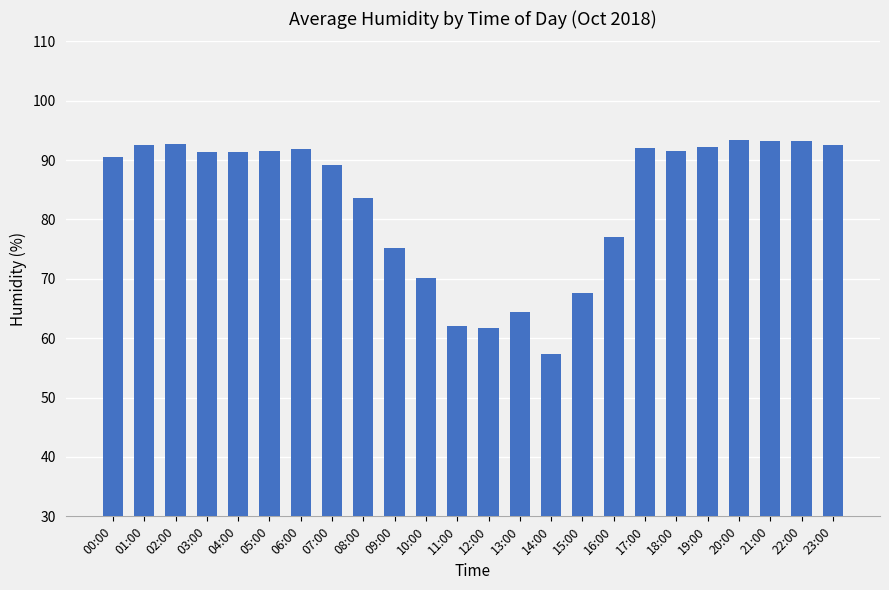

What is the value of the 8th bar from the left?

89.2